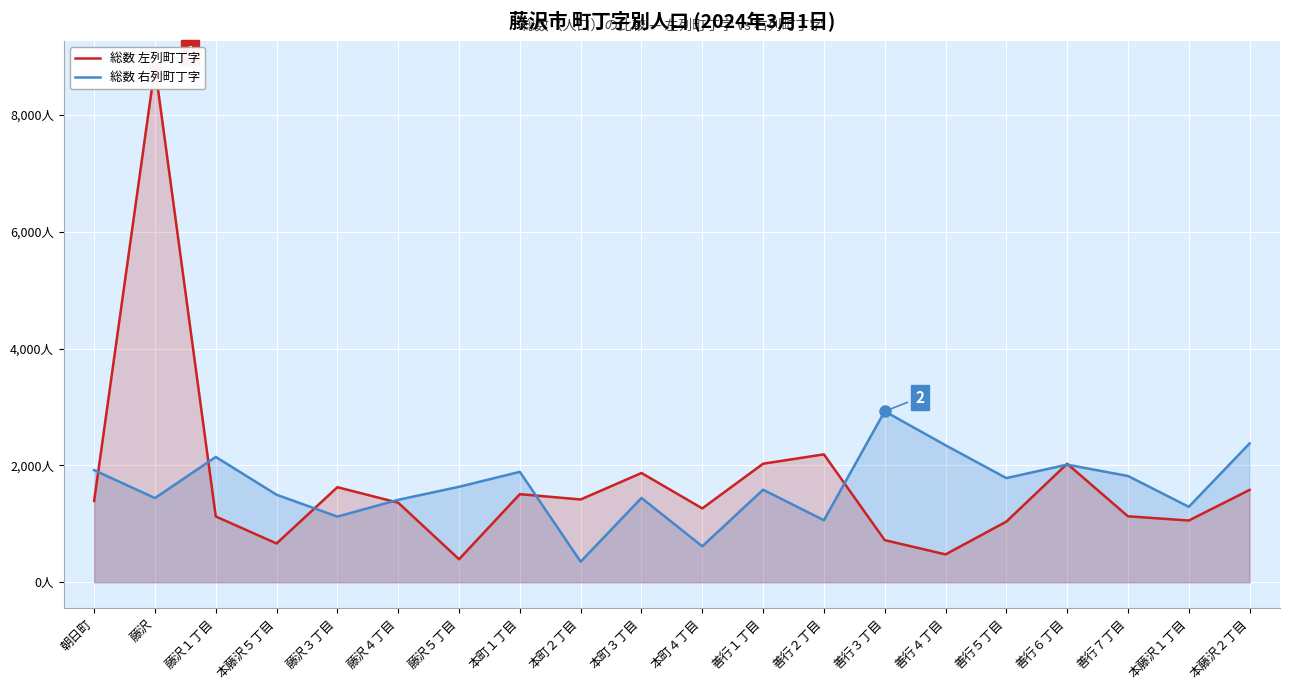

After their last crossing, which series has the higher values: 総数 右列町丁字 or 総数 左列町丁字?

総数 右列町丁字